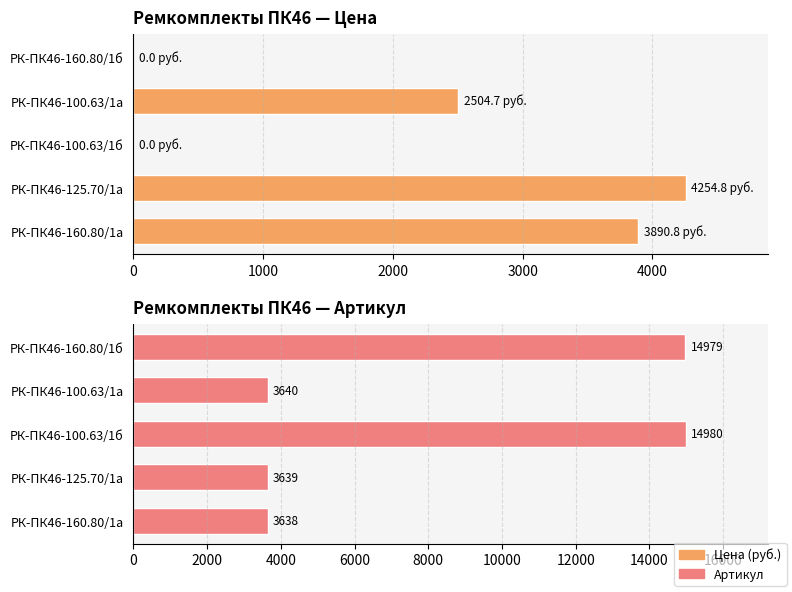

Between РК-ПК46-100.63/1б and РК-ПК46-125.70/1а, which is larger?

РК-ПК46-125.70/1а